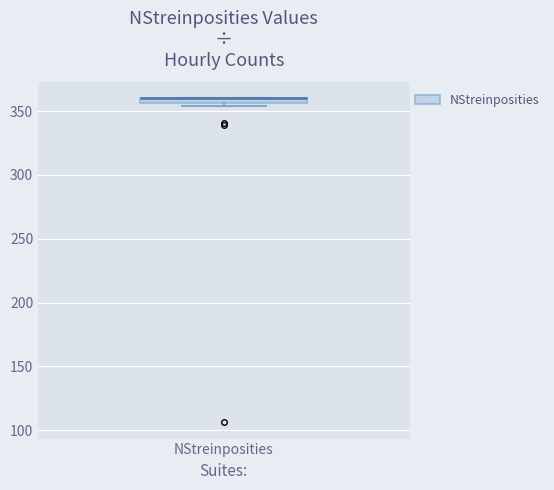

Where is the upper edge of the box for NStreinposities on the y-axis? The values are not printed on the chart, so give them approximately, as read against the axis.

360